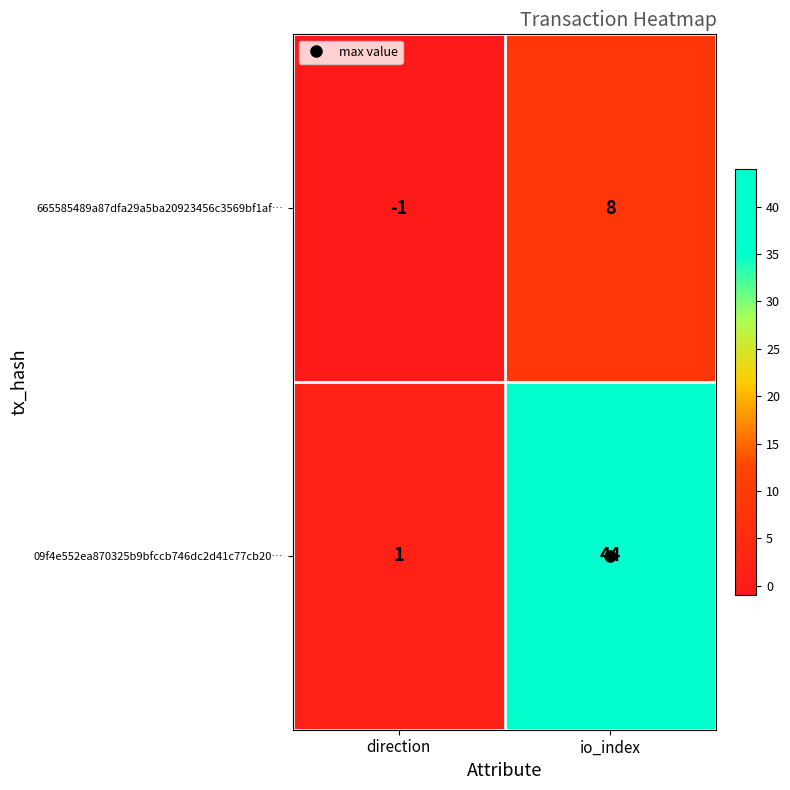

Which series has the widest spread of values?

09f4e552ea870325b9bfccb746dc2d41c77cb20…